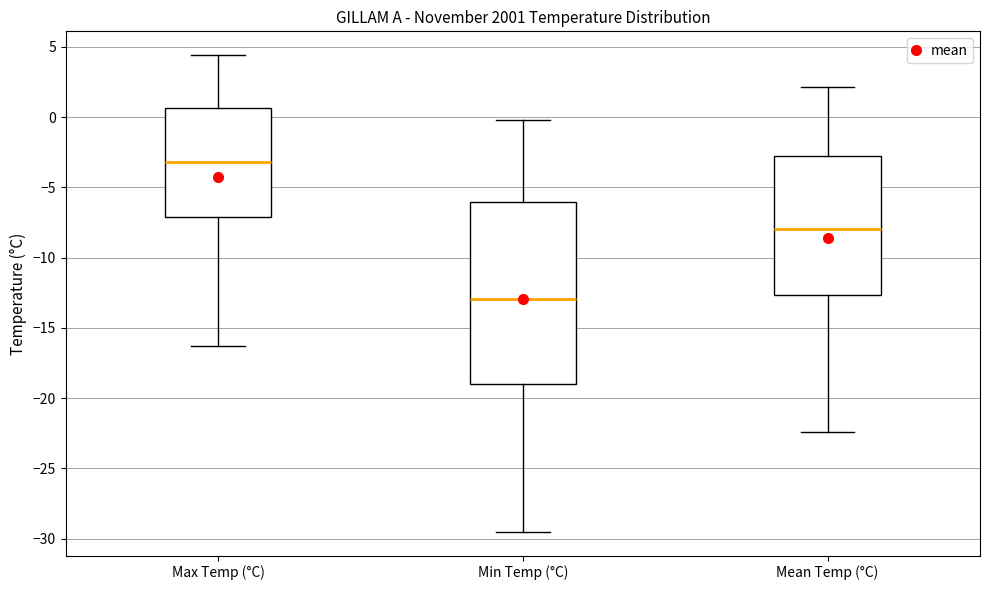

Where is the upper edge of the box for Mean Temp (°C) on the y-axis? The values are not printed on the chart, so give them approximately, as read against the axis.

-2.5